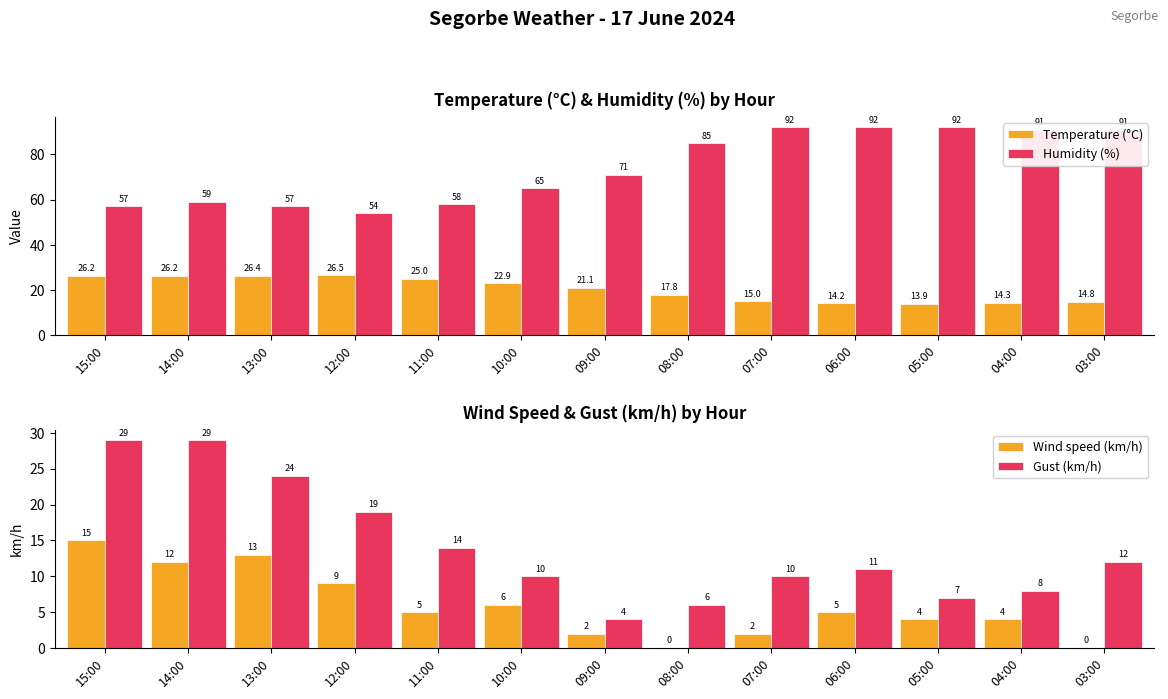

How many values in Wind speed (km/h) are above zero?

11